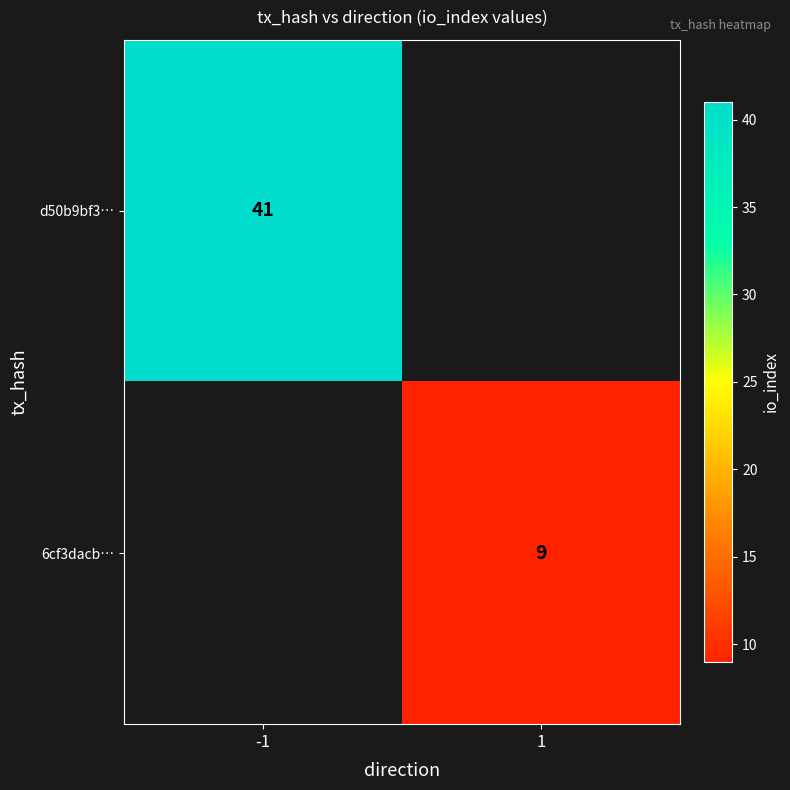

The d50b9bf3… series shows 66 at -1. True or false?

False